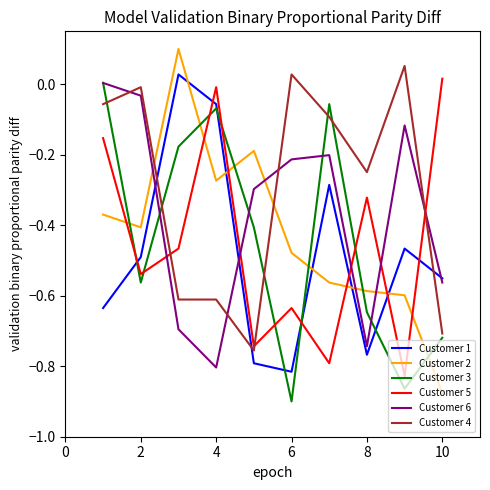

Which series has the largest total across all categories?

Customer 4